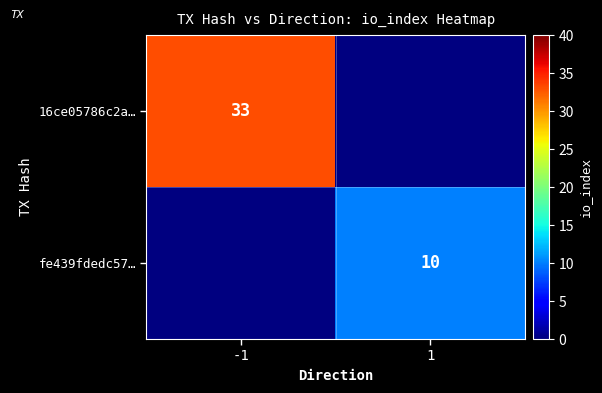

True or false: fe439fdedc57… has a value of 10 at 1.

True